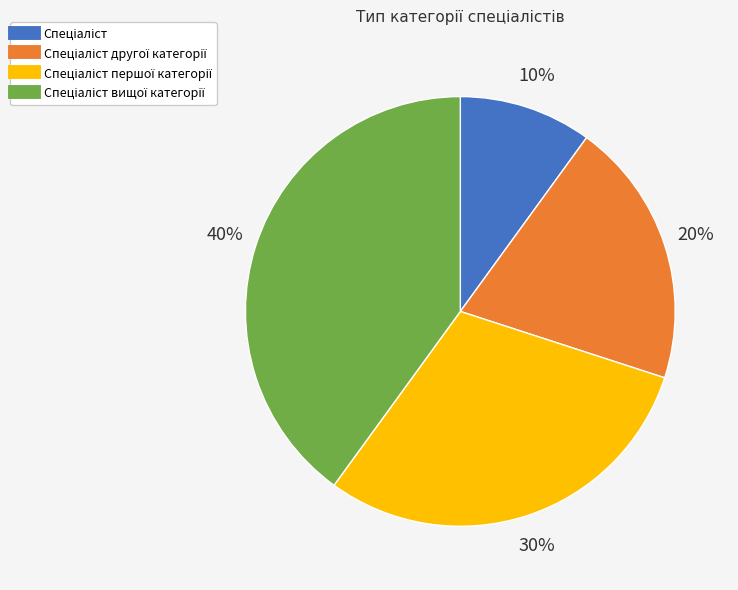

To the nearest percent, what is the difference between the largest and smallest slice percentages?

30%